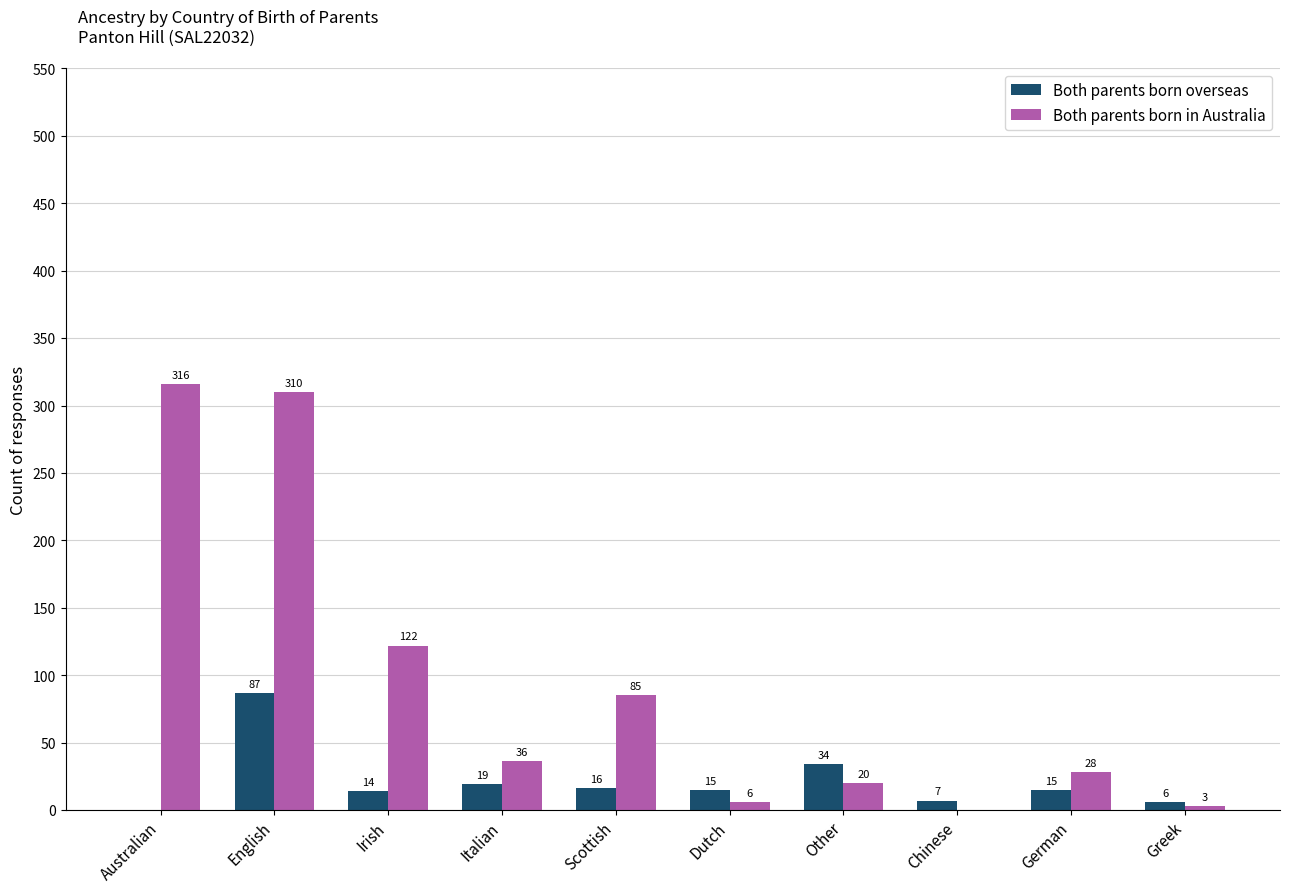

Reading left to right, extract all data points from this chart.

Both parents born overseas: 0	87	14	19	16	15	34	7	15	6
Both parents born in Australia: 316	310	122	36	85	6	20	0	28	3